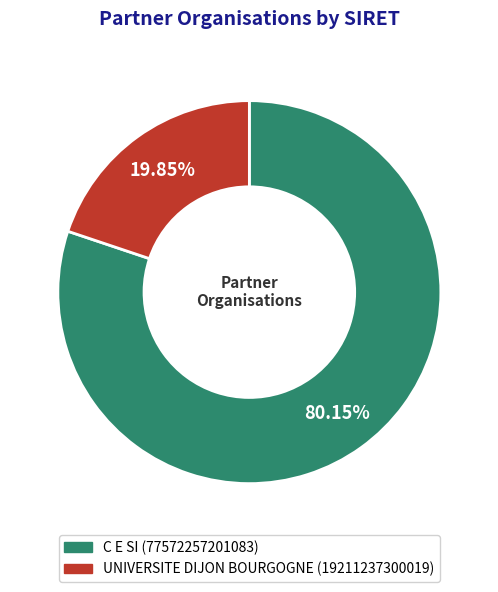

What is the smallest slice in the pie chart?

UNIVERSITE DIJON BOURGOGNE